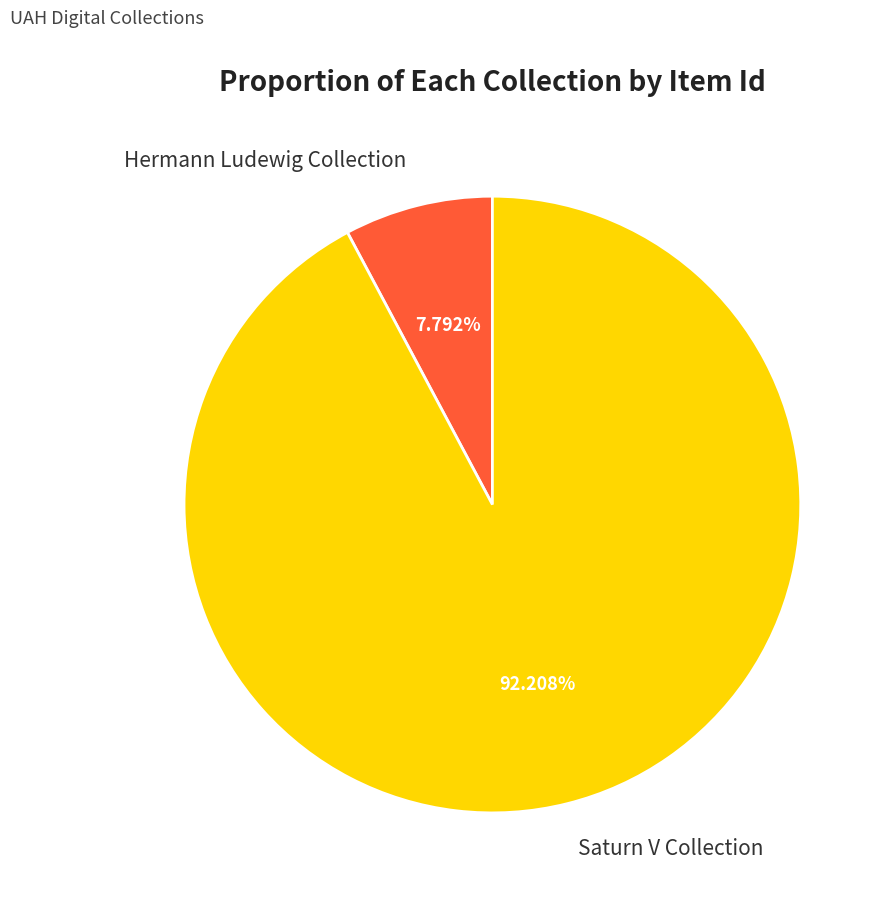

Approximately how many times larger is the value at Saturn V Collection compared to Hermann Ludewig Collection?

11.8